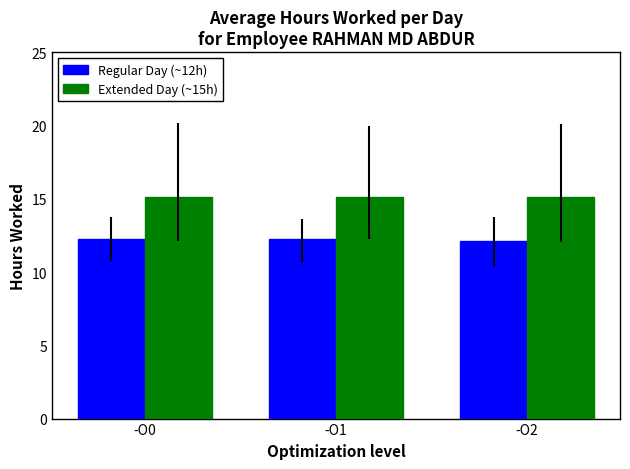

What is the minimum value shown in the chart?

12.1